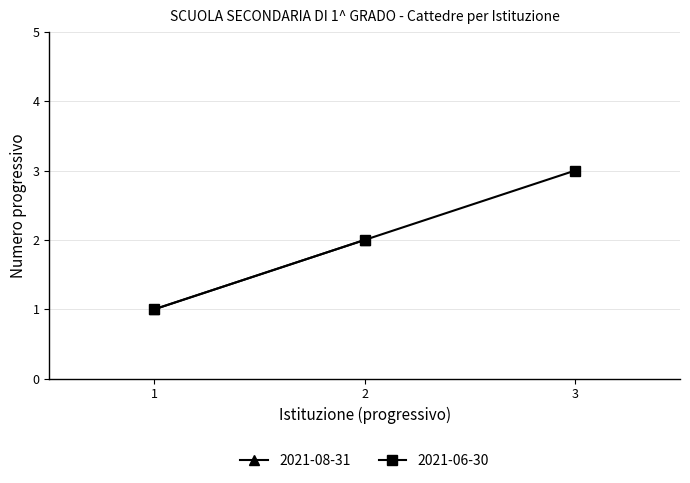

What is the maximum value shown in the chart?

3